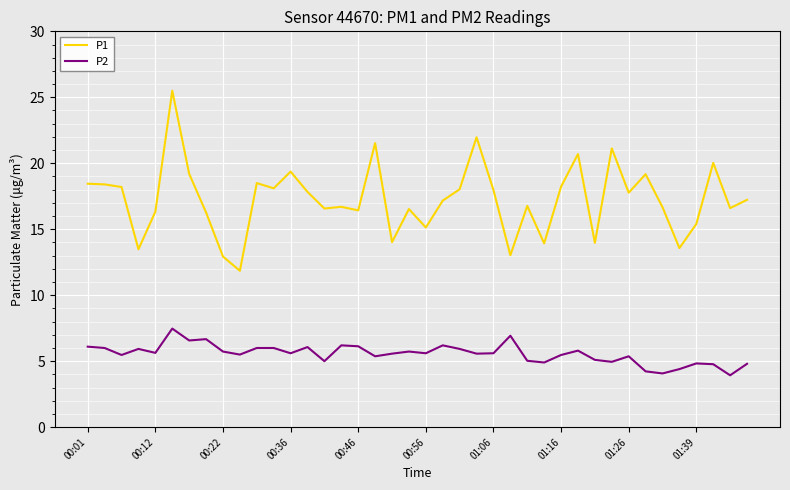

What is the greatest value displayed?

25.5